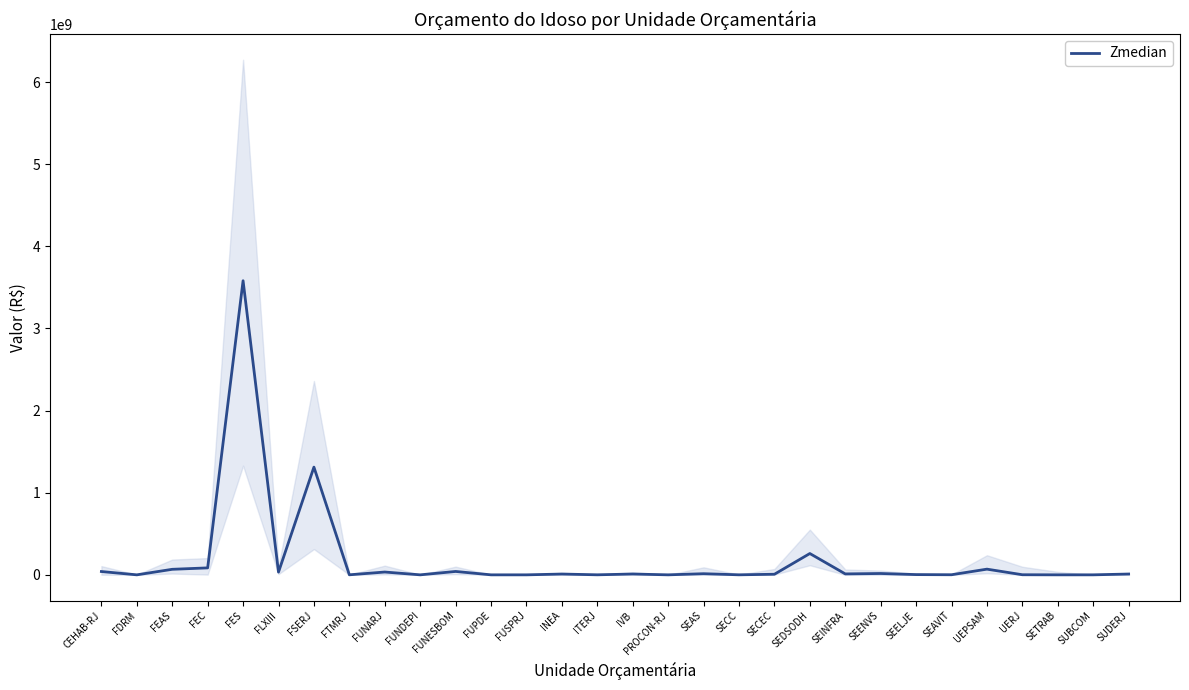

List the labels in order of value, largest first.

FES, FSERJ, SEDSODH, FEC, UEPSAM, FEAS, FUNESBOM, CEHAB-RJ, FUNARJ, FLXIII, SEENVS, SEAS, SEINFRA, IVB, SUDERJ, INEA, SECEC, SEELJE, SEAVIT, UERJ, ITERJ, FTMRJ, SECC, SUBCOM, PROCON-RJ, SETRAB, FDRM, FUNDEPI, FUPDE, FUSPRJ